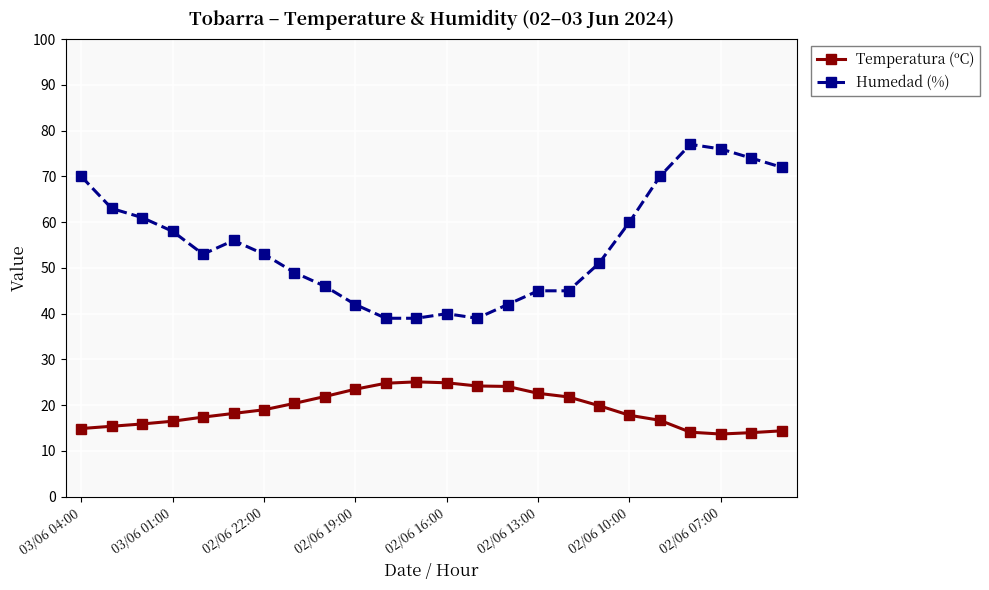

Which series has the largest total across all categories?

Humedad (%)